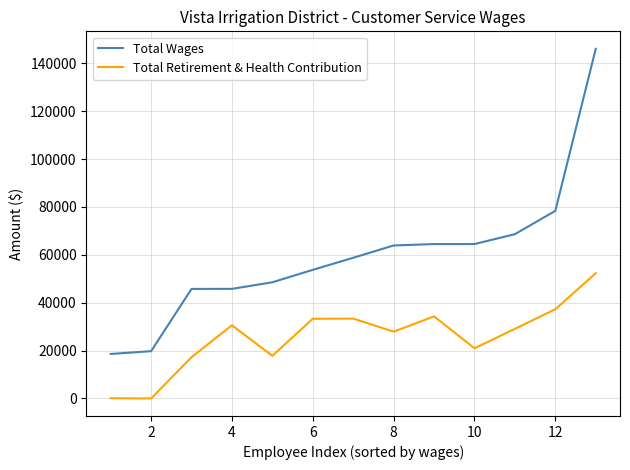

What is the difference between the maximum and second lowest values in the Total Retirement & Health Contribution series?

52201